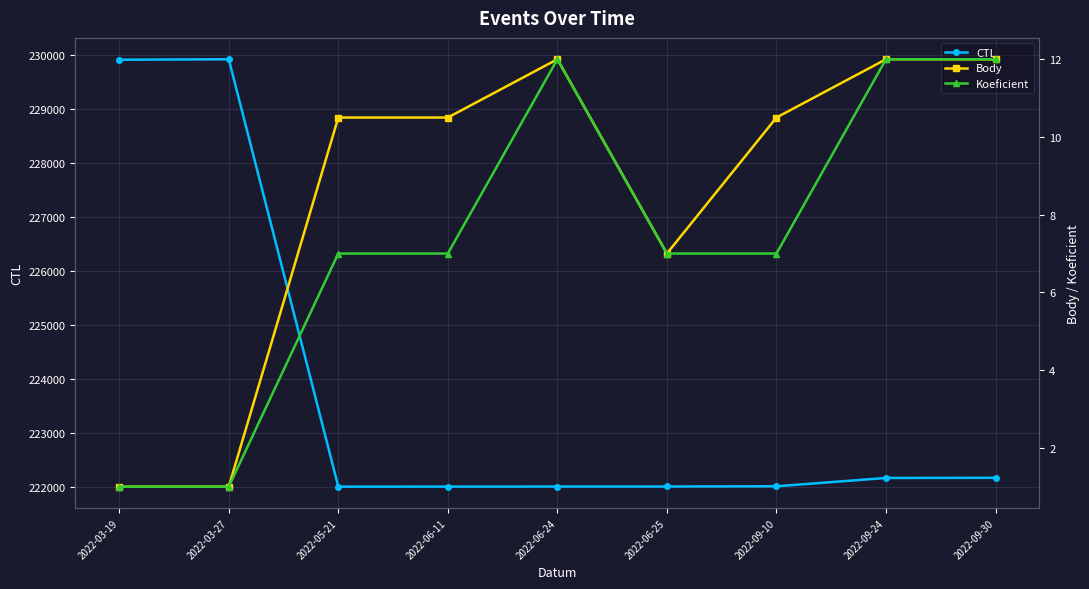

What is the label of the 4th point from the right?

2022-06-25